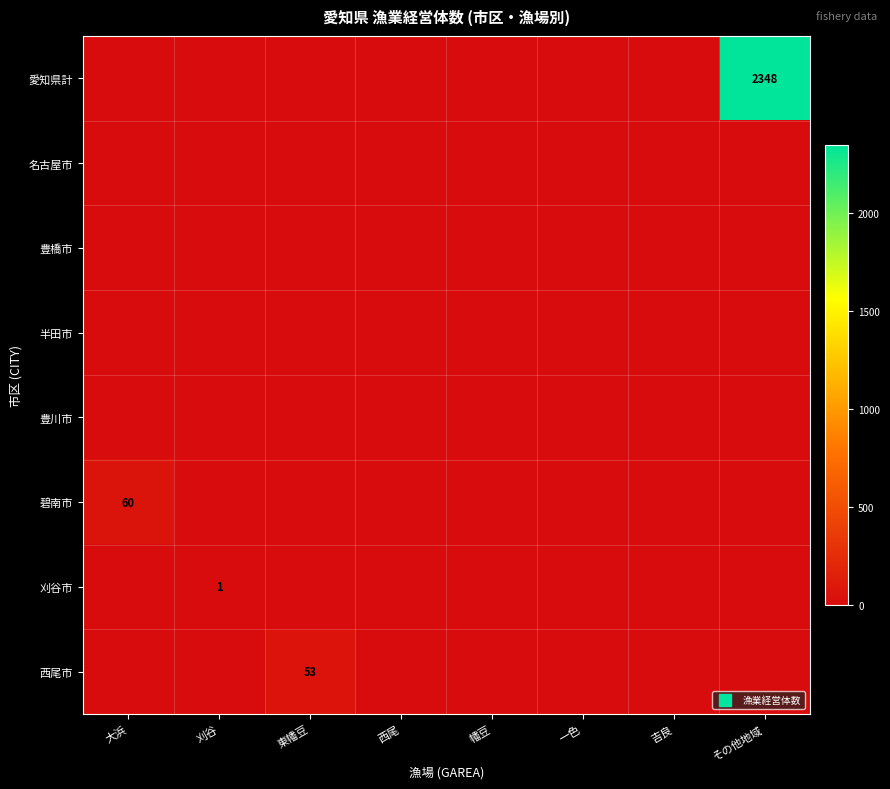

Which series has the largest total across all categories?

愛知県計